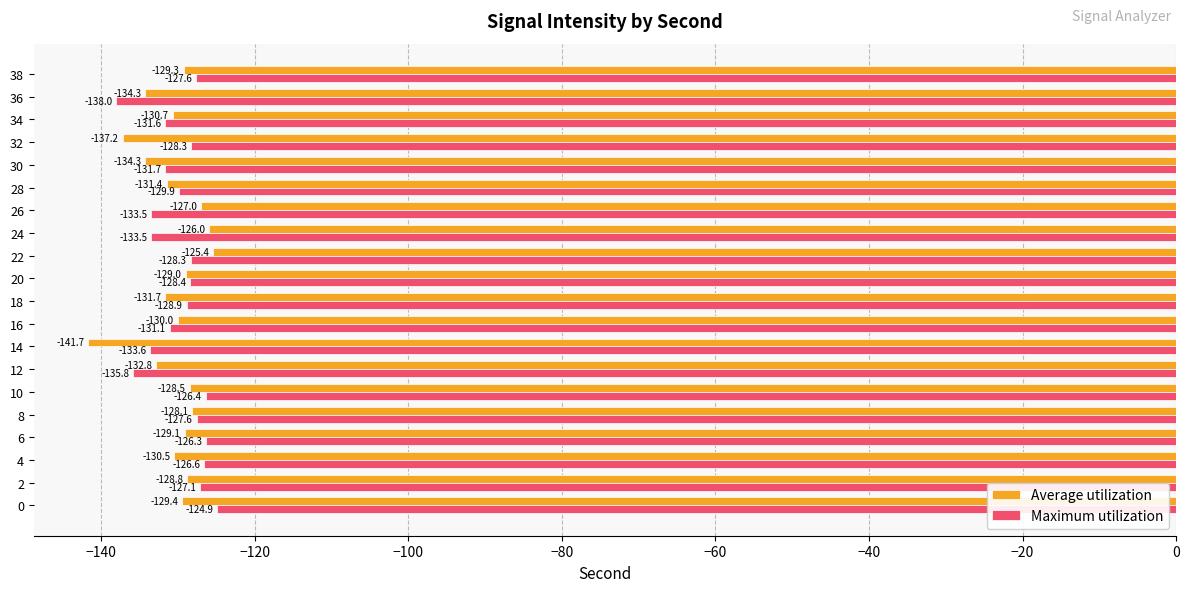

The value of Average utilization at 14 is -77.9. True or false?

False